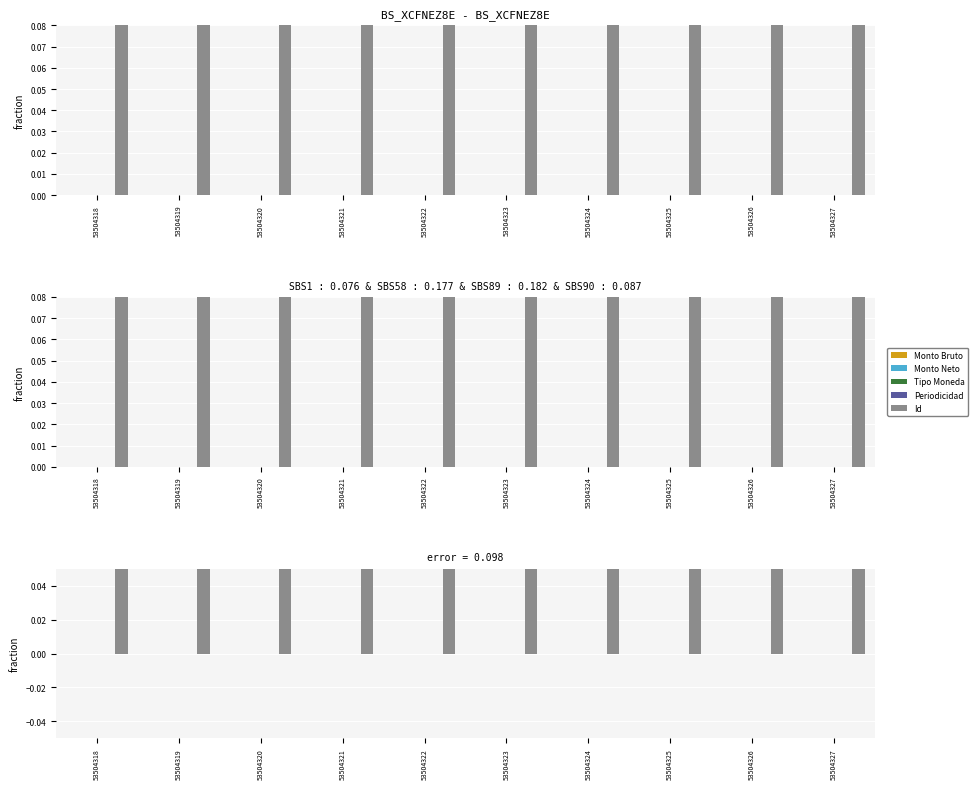

Which category has the lowest value across all series?

53504318